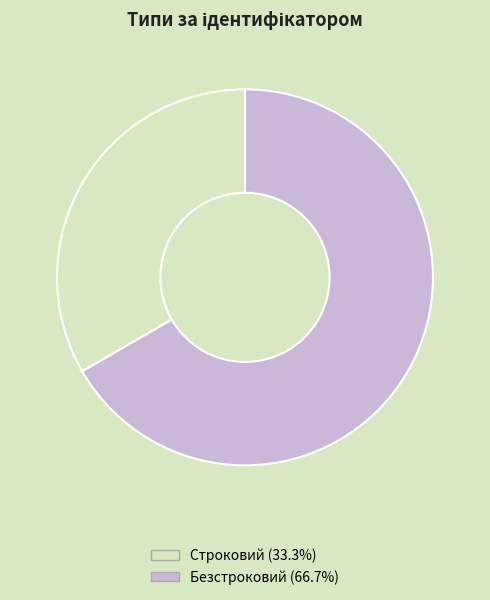

Does Безстроковий account for over 50% of the chart?

Yes